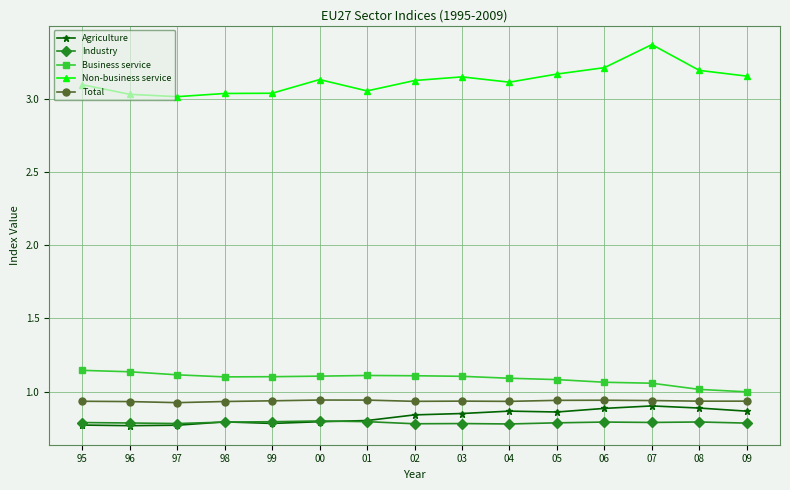

True or false: Business service has more than 0 points higher than both neighbors.

True